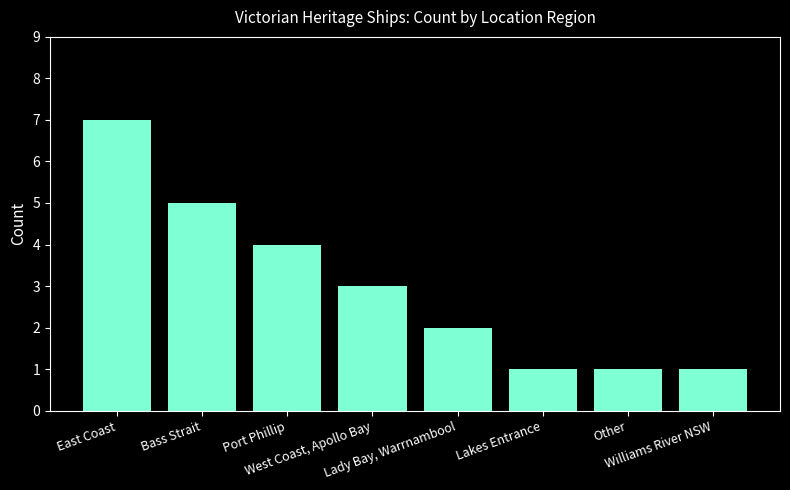

What is the minimum value shown in the chart?

1